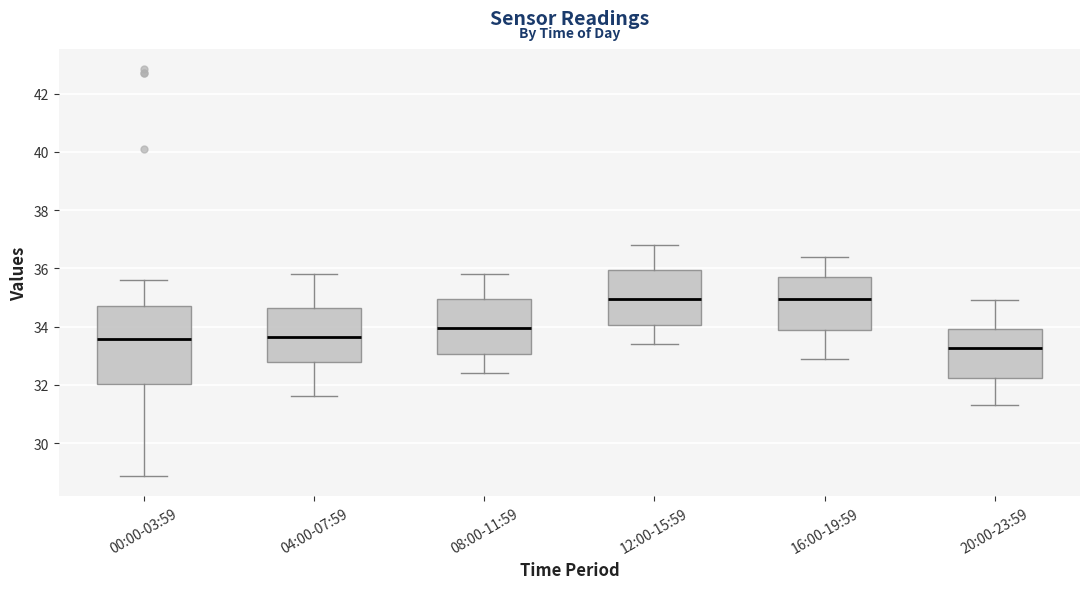

Reading left to right, read every box against the y-axis: the position of its median line, the range the box covers, and the ends of its whiskers. The values are not printed on the chart, so give them approximately, as read against the axis.

00:00-03:59: median 33.6, box 32.0 to 34.8, whiskers 28.8 to 35.6
04:00-07:59: median 33.6, box 32.8 to 34.6, whiskers 31.6 to 35.8
08:00-11:59: median 34.0, box 33.0 to 35.0, whiskers 32.4 to 35.8
12:00-15:59: median 35.0, box 34.0 to 36.0, whiskers 33.4 to 36.8
16:00-19:59: median 35.0, box 33.8 to 35.8, whiskers 33.0 to 36.4
20:00-23:59: median 33.2, box 32.2 to 34.0, whiskers 31.4 to 35.0